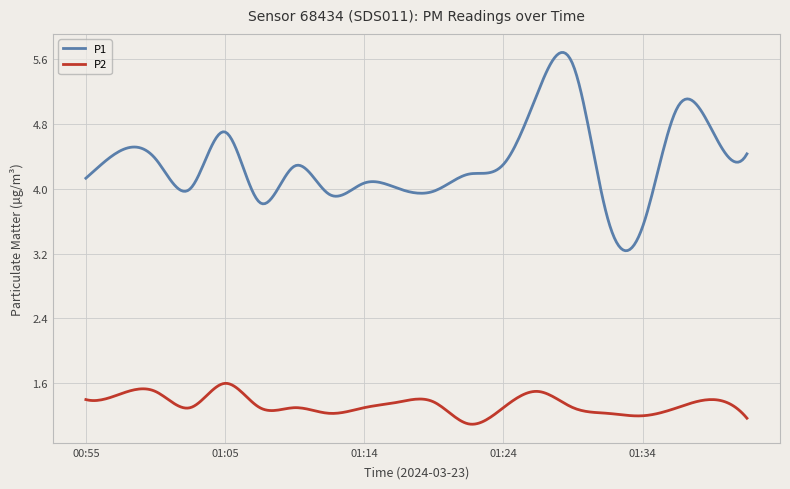

In P2, how many points are higher than both neighbors (excluding endpoints)?

6